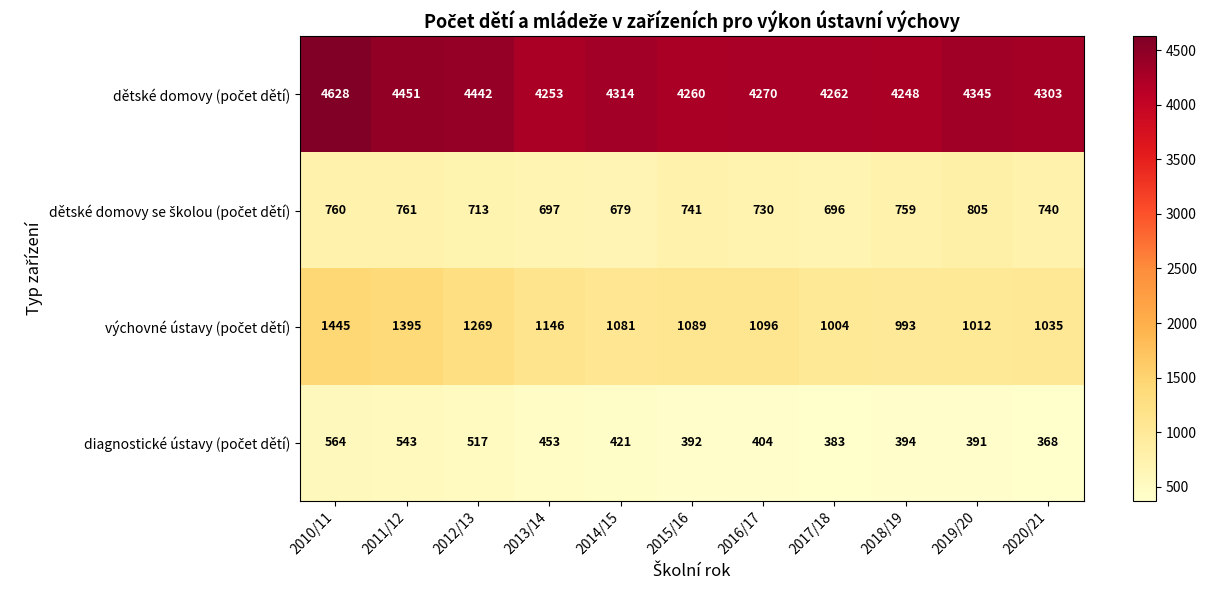

How many series are shown in this chart?

4